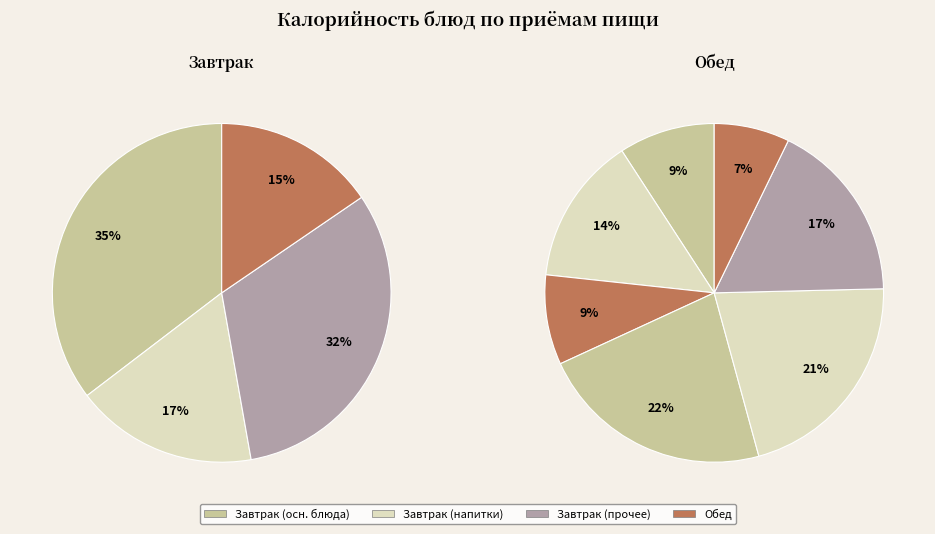

How many slices are in this pie chart?

11